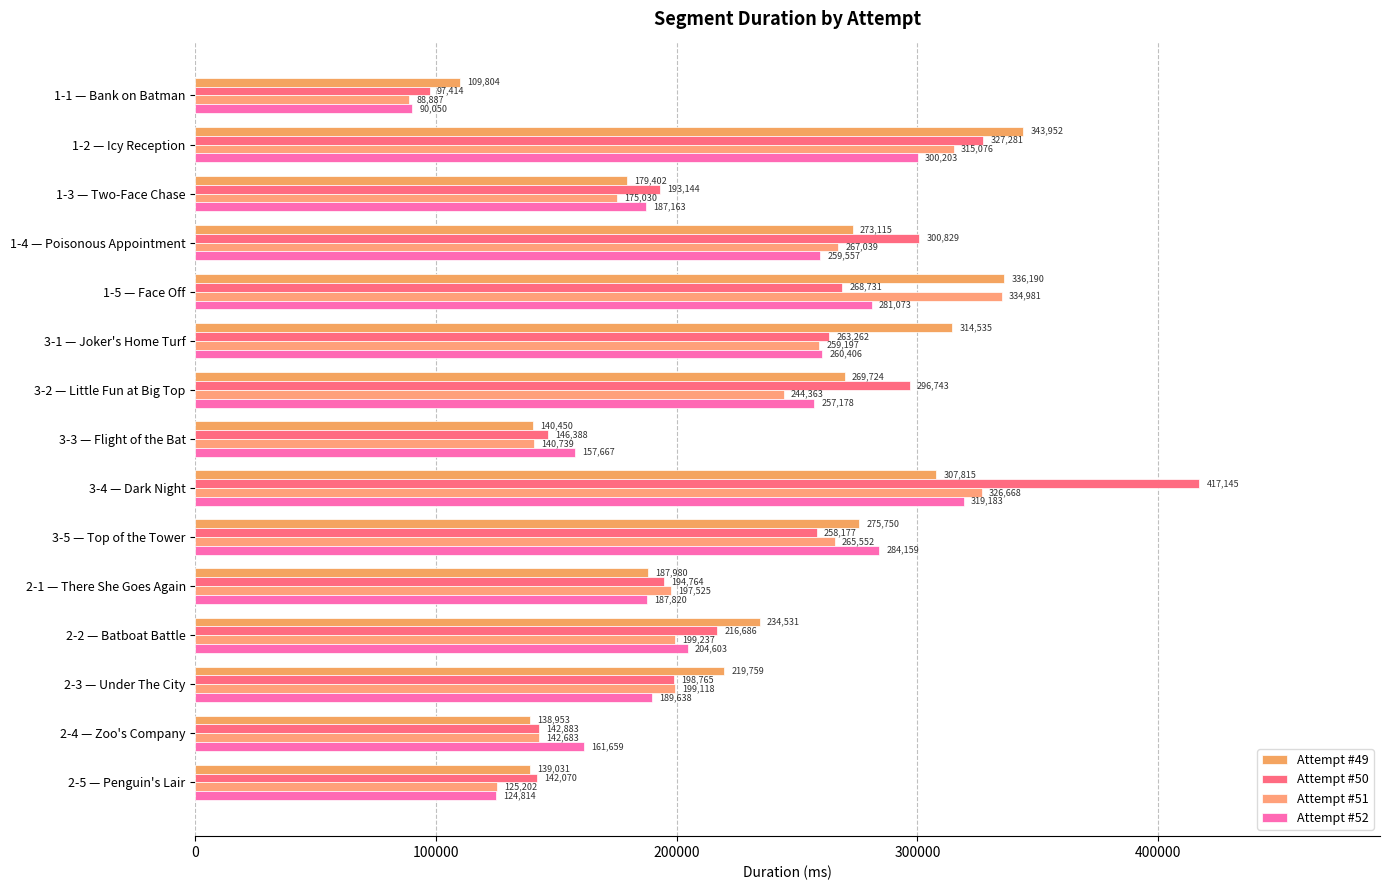

At which label does Attempt #50 reach its peak?

3-4 — Dark Night